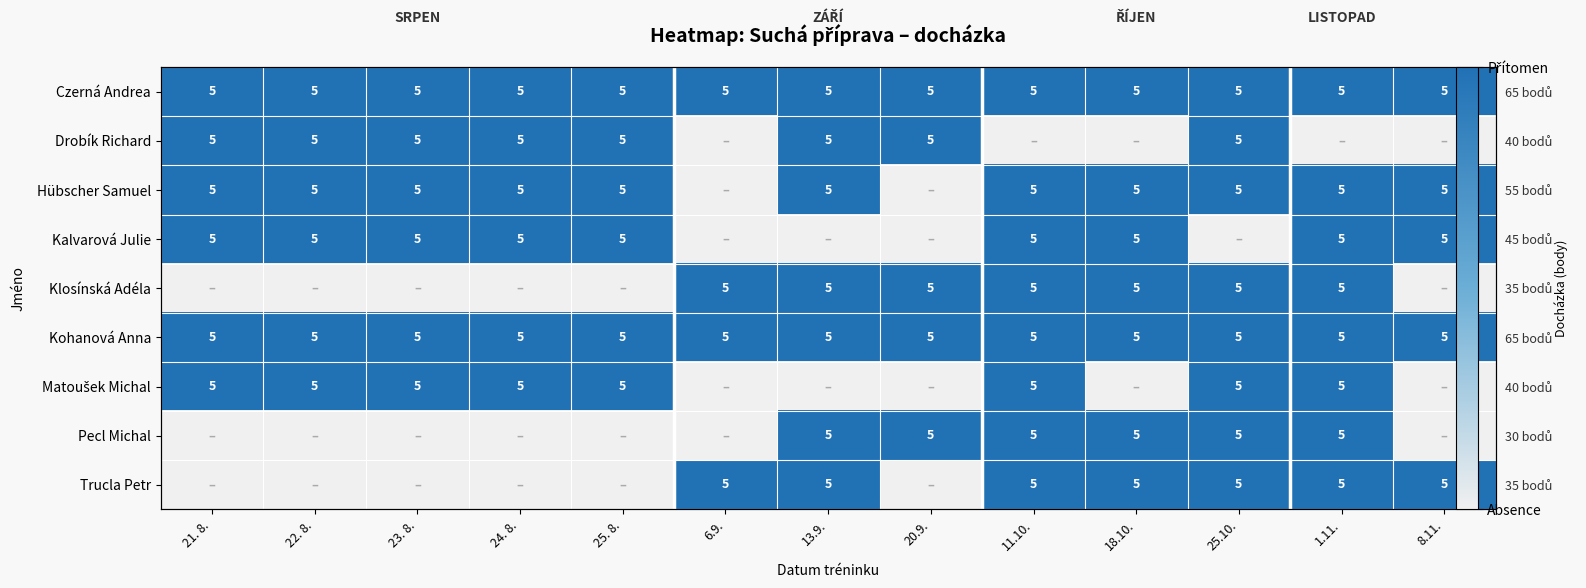

Which series has the largest total across all categories?

Czerná Andrea